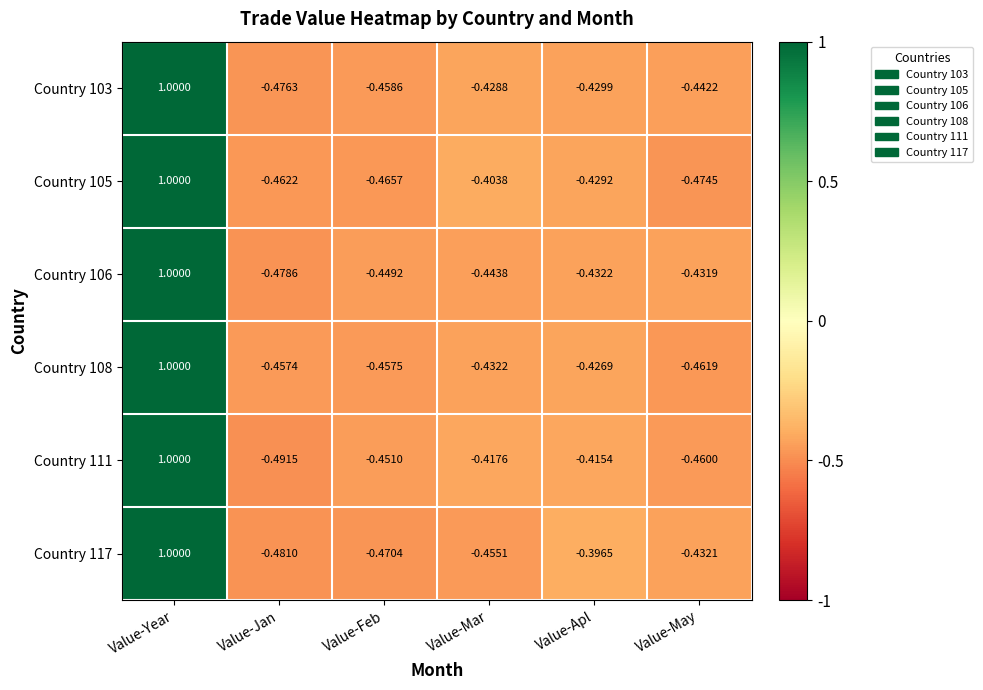

Rank the categories by Country 117 value from lowest to highest.

Value-Jan, Value-Feb, Value-Mar, Value-May, Value-Apl, Value-Year